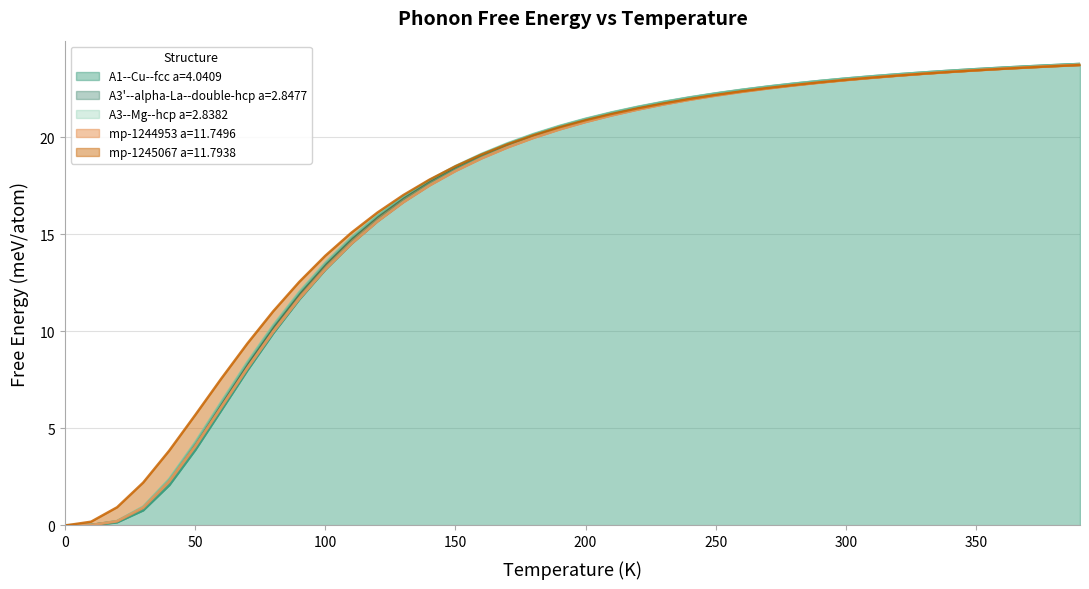

What is the difference between the maximum and second lowest values in the A3--Mg--hcp a=2.8382 series?

23.8